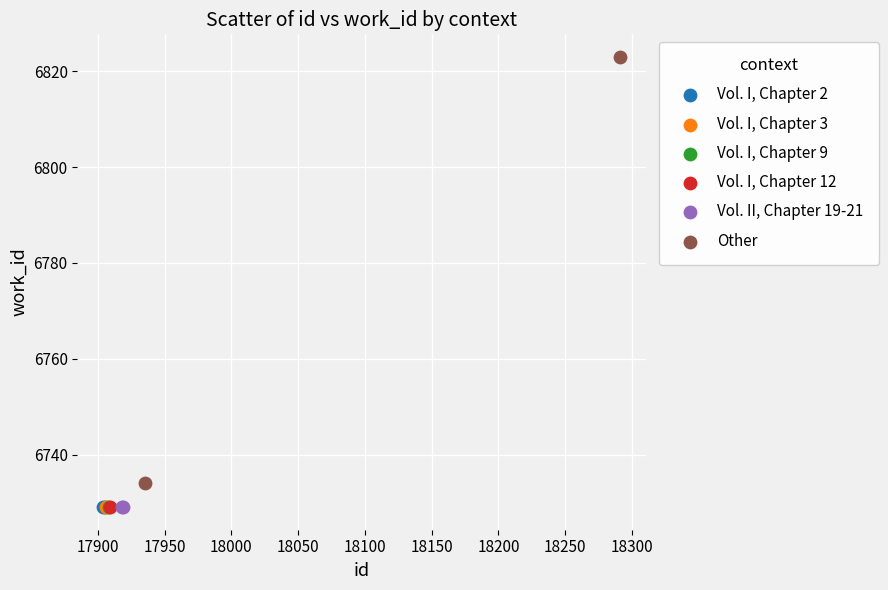

Which series reaches the maximum Y coordinate?

Other